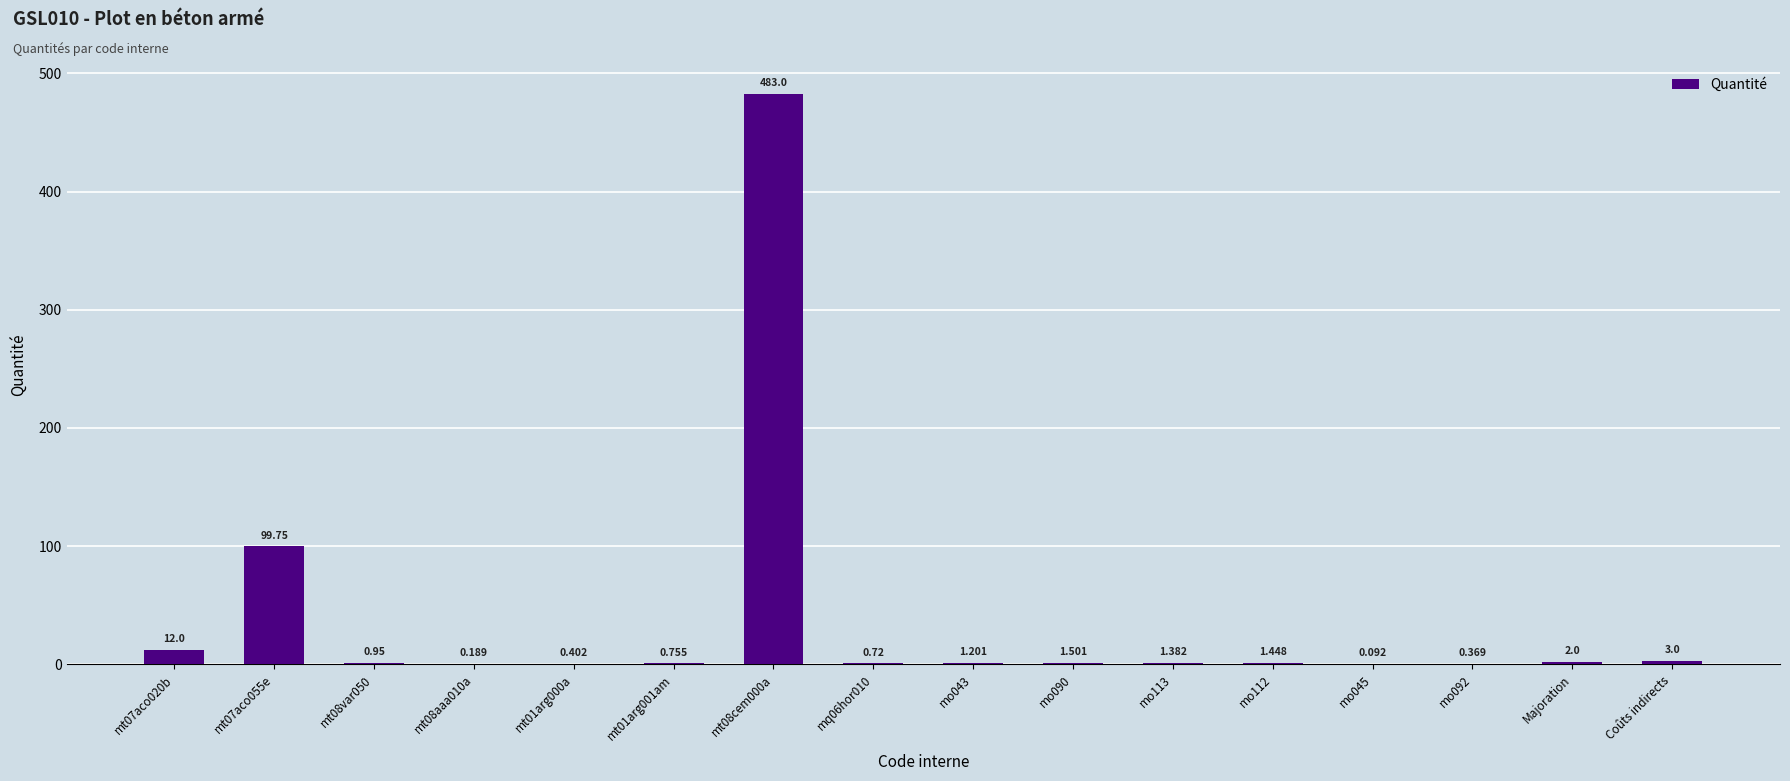

True or false: the data shows 2.0 at Majoration.

True